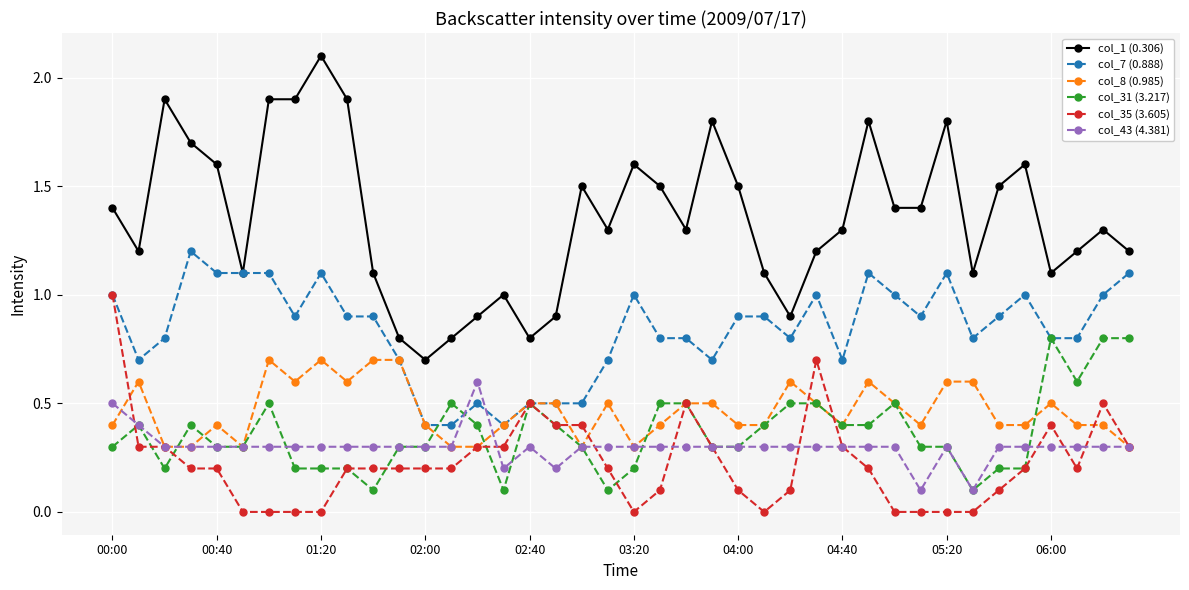

Which series has the widest spread of values?

col_1 (0.306)